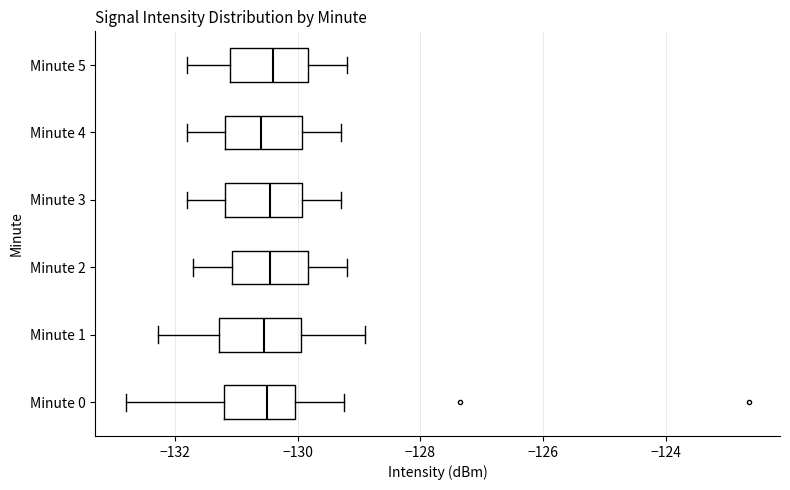

Where does the right whisker of the box for Minute 3 end on the x-axis? The values are not printed on the chart, so give them approximately, as read against the axis.

-129.2